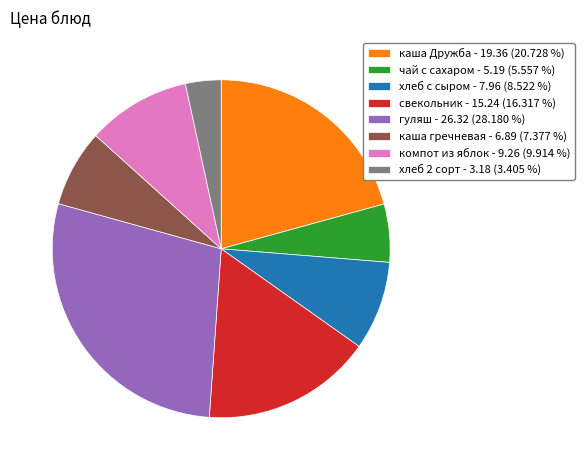

Between компот из яблок - 9.26 (9.914 %) and каша гречневая - 6.89 (7.377 %), which is larger?

компот из яблок - 9.26 (9.914 %)